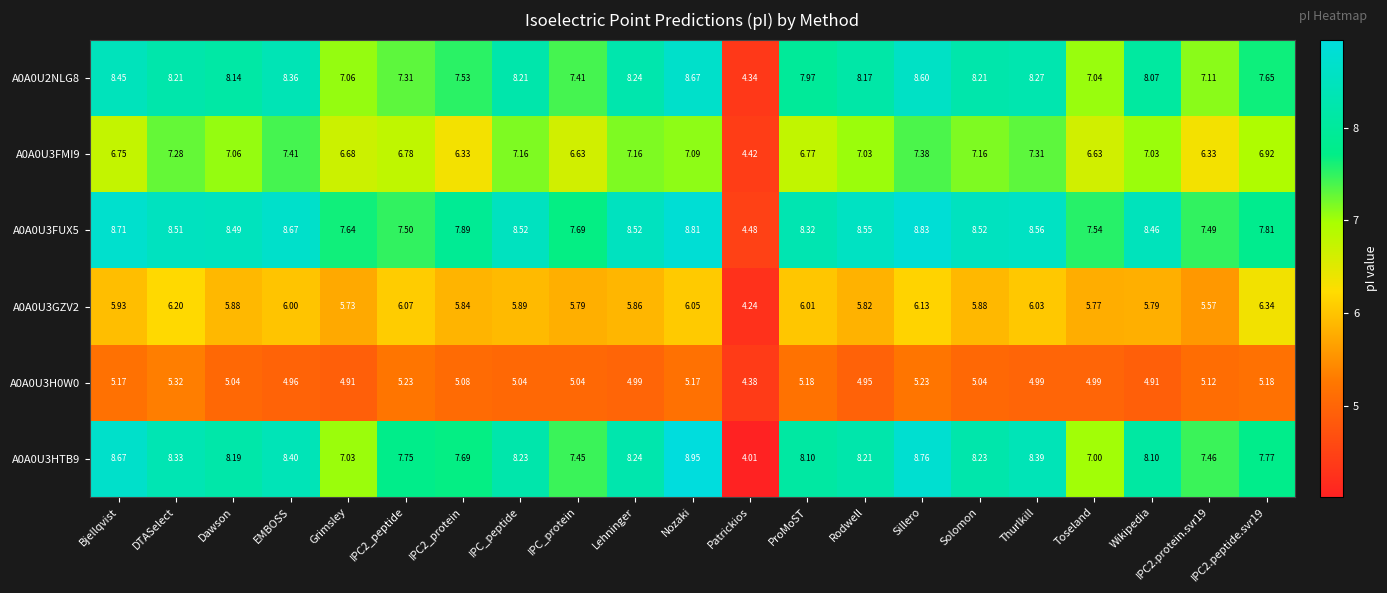

Is the value of A0A0U3HTB9 at Dawson greater than the value of A0A0U3FMI9 at Solomon?

Yes